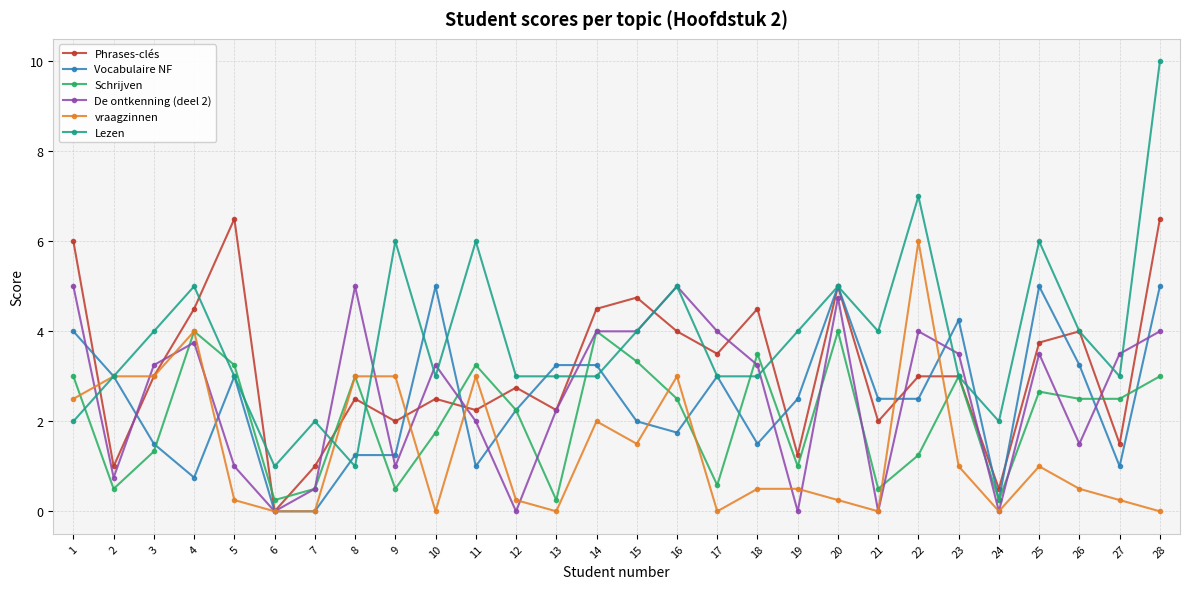

True or false: Vocabulaire NF has a value of 1.5 at 18.

True